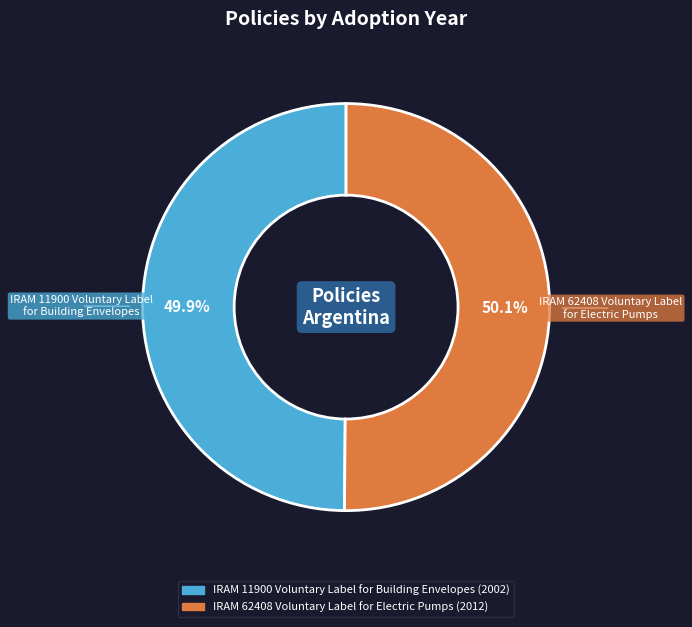

Approximately how many times larger is the value at IRAM 11900 Voluntary Label for Building Envelopes compared to IRAM 62408 Voluntary Label for Electric Pumps?

1.0